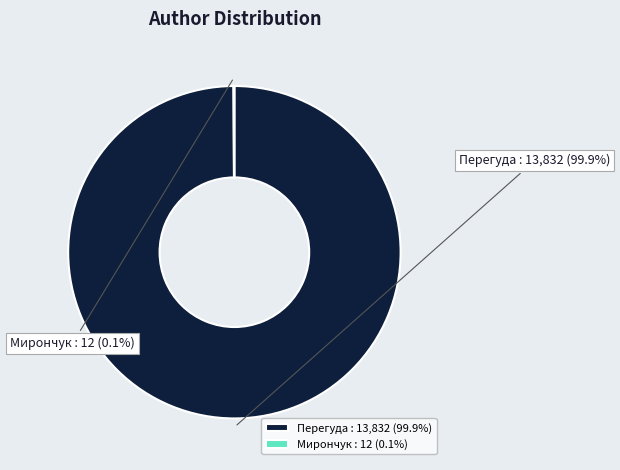

What is the largest slice in the pie chart?

Перегуда : 13,832 (99.9%)